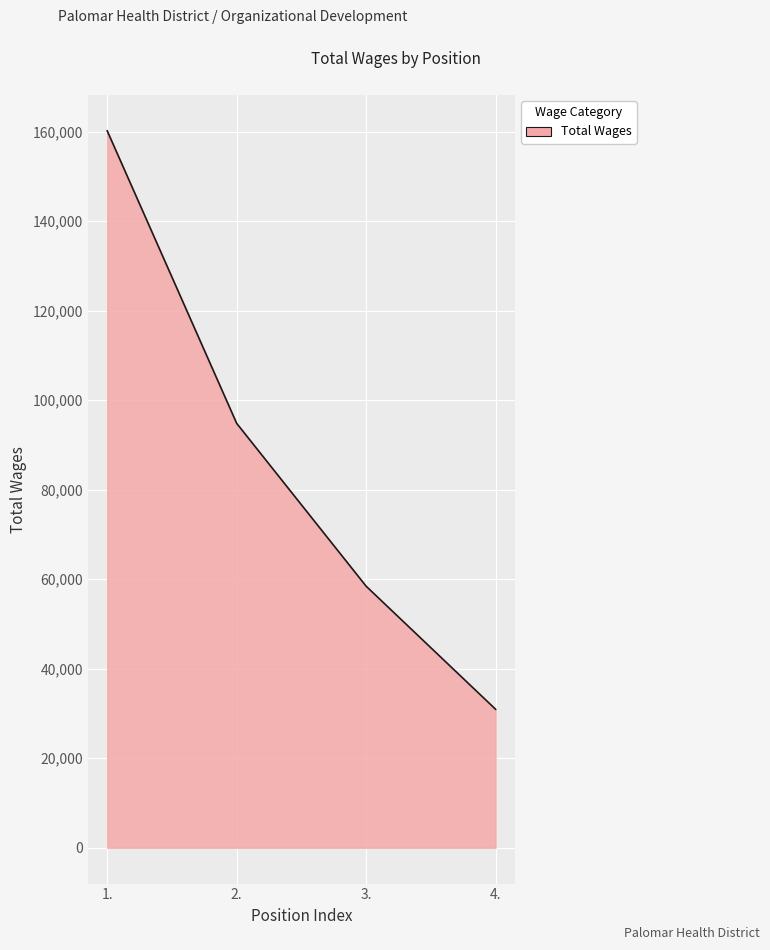

The chart shows a value of 58437 at 3.. True or false?

True